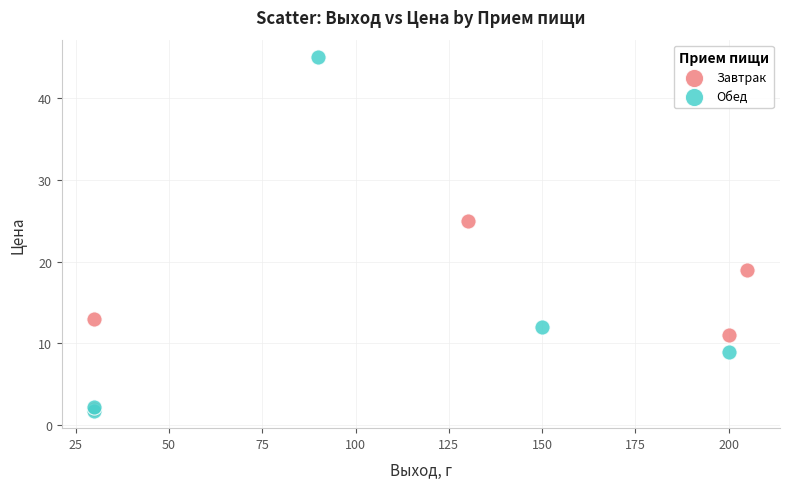

Which series has the widest spread of Y values?

Обед